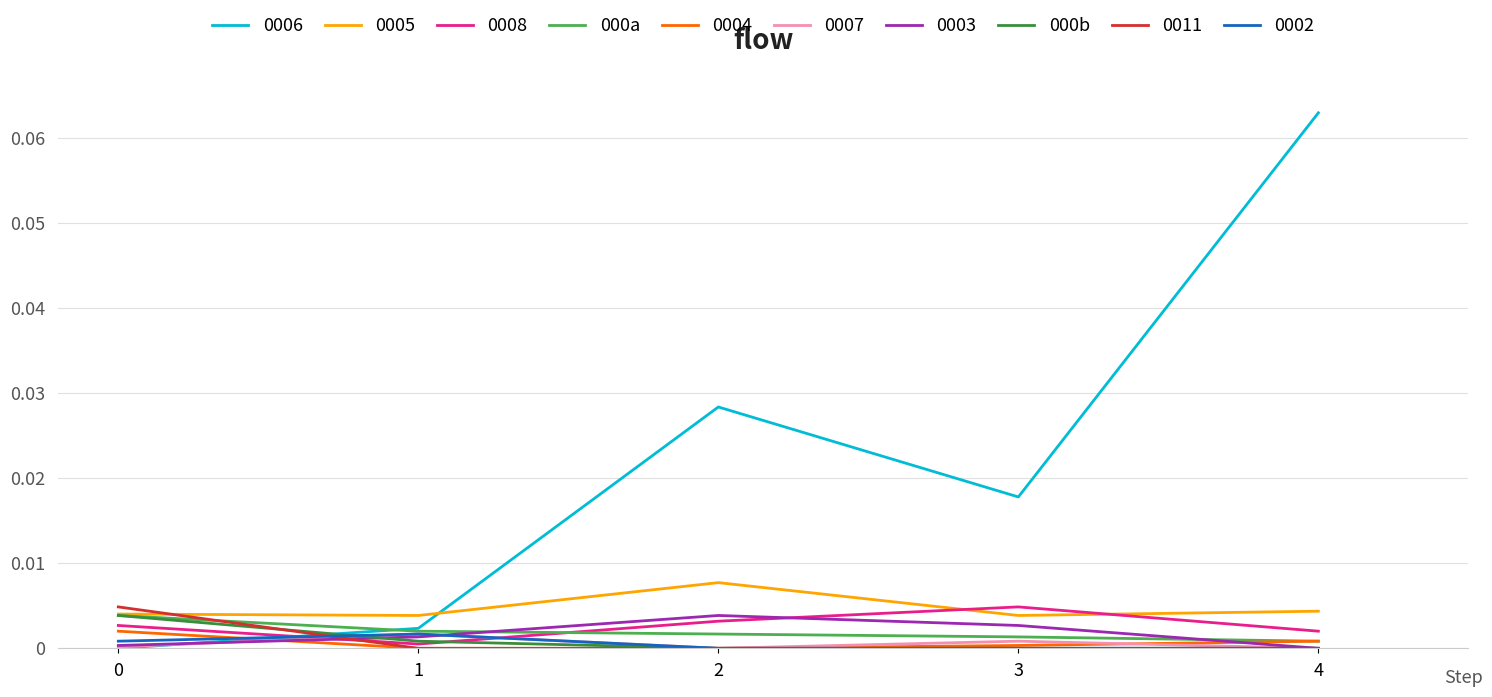

How many series are shown in this chart?

10